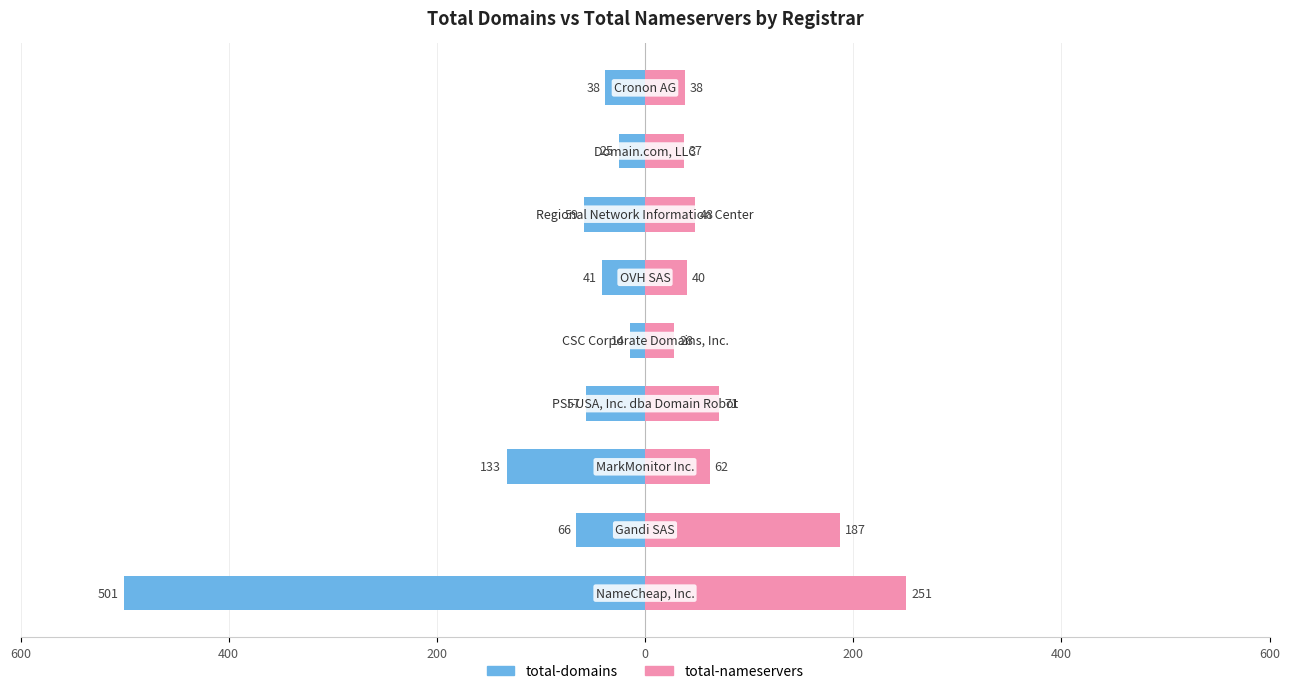

What is the highest value of the total-nameservers series?

251